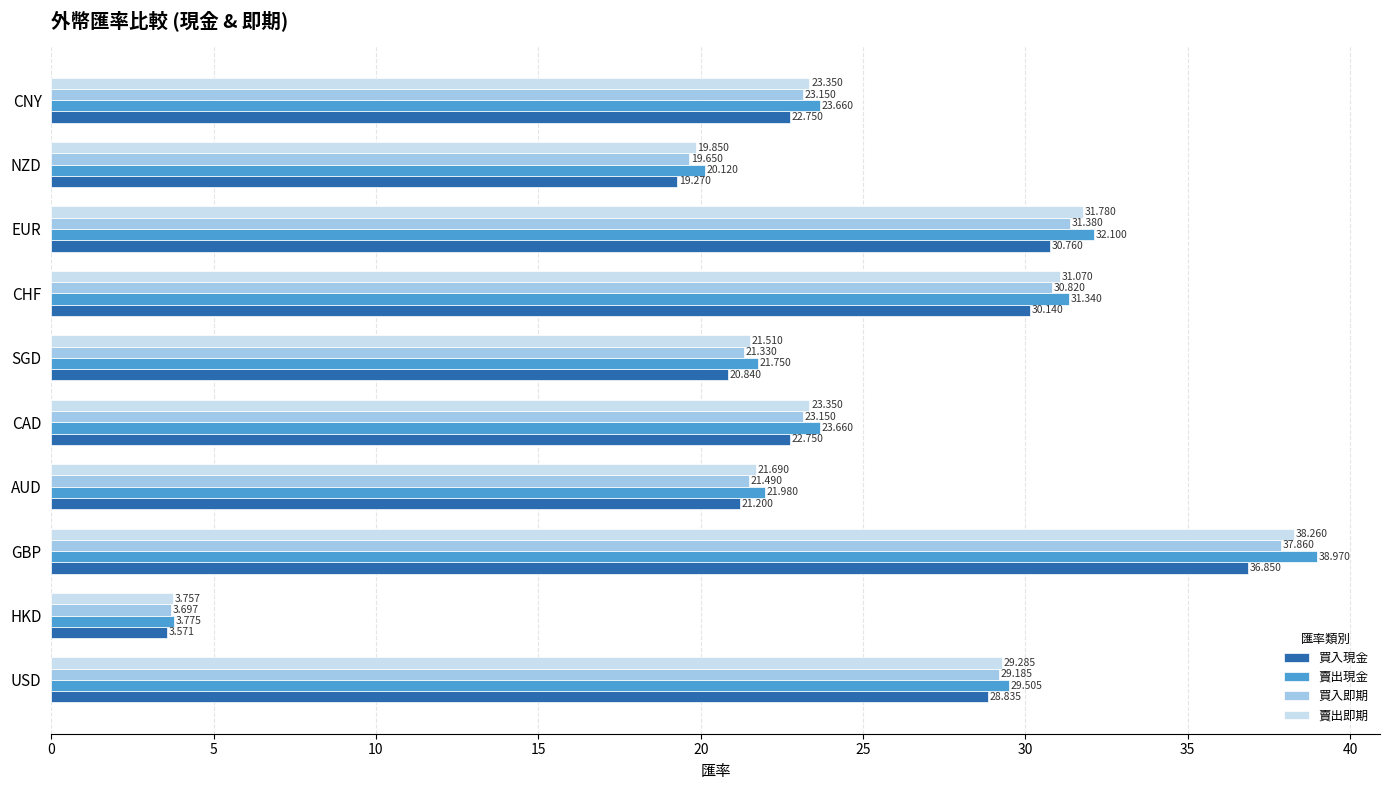

Between GBP and SGD, which series saw the biggest shift?

賣出現金